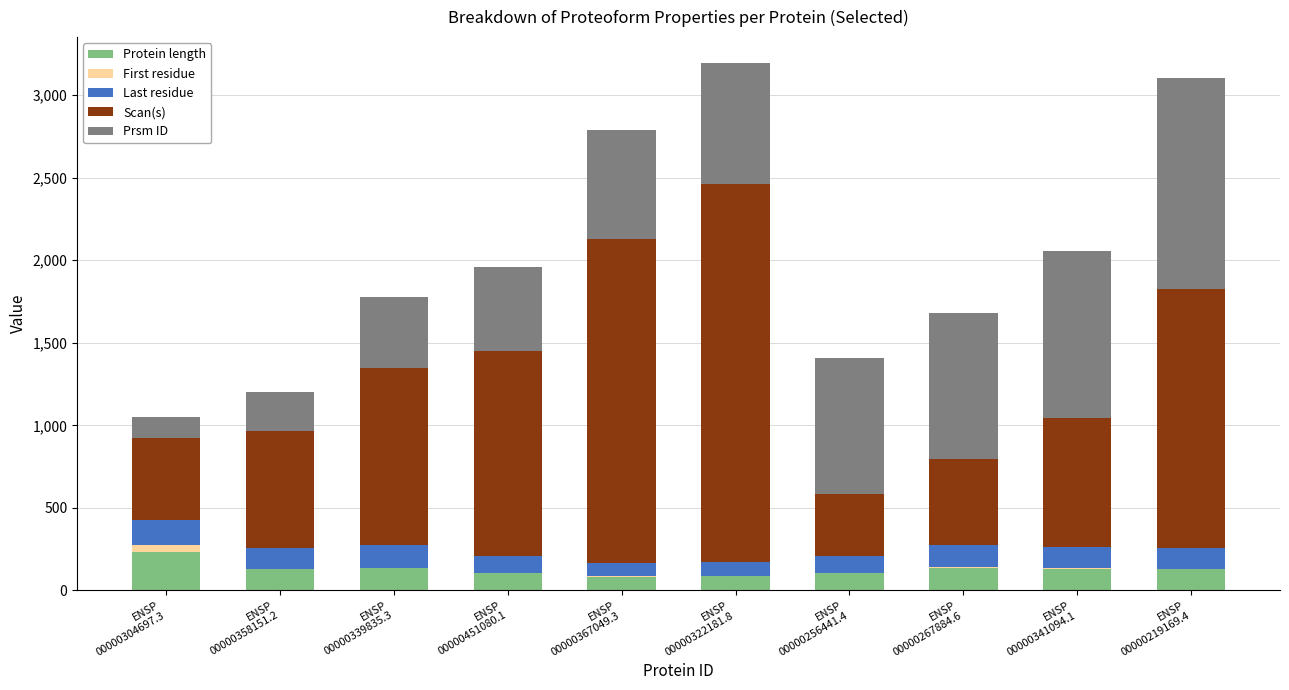

What is the label of the 7th bar from the right?

ENSP
00000451080.1